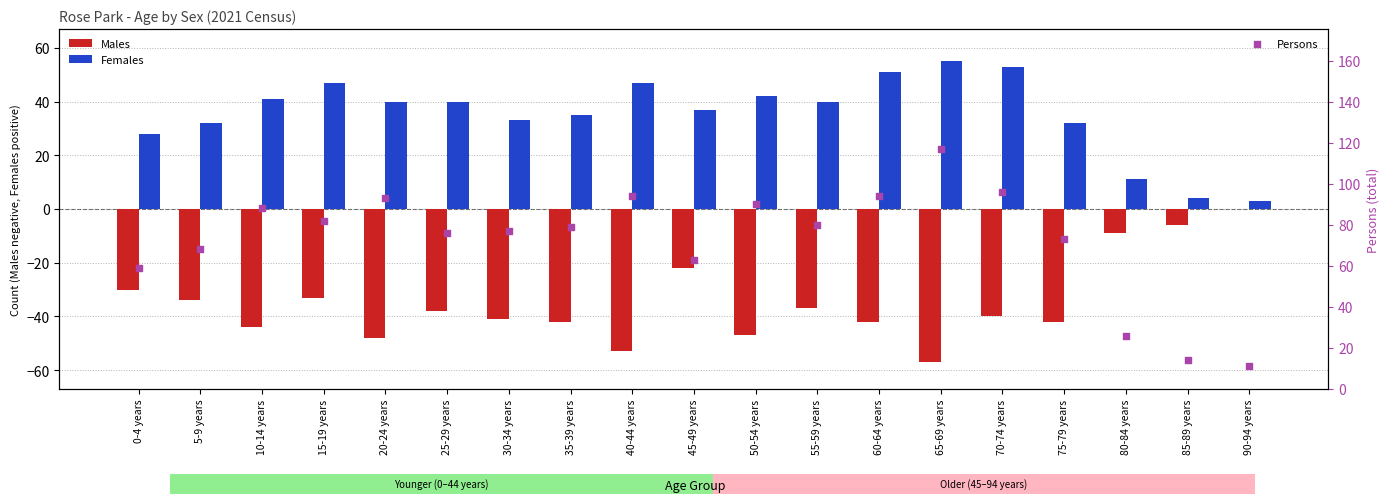

Is the value of Females at 55-59 years greater than the value of Males at 45-49 years?

Yes